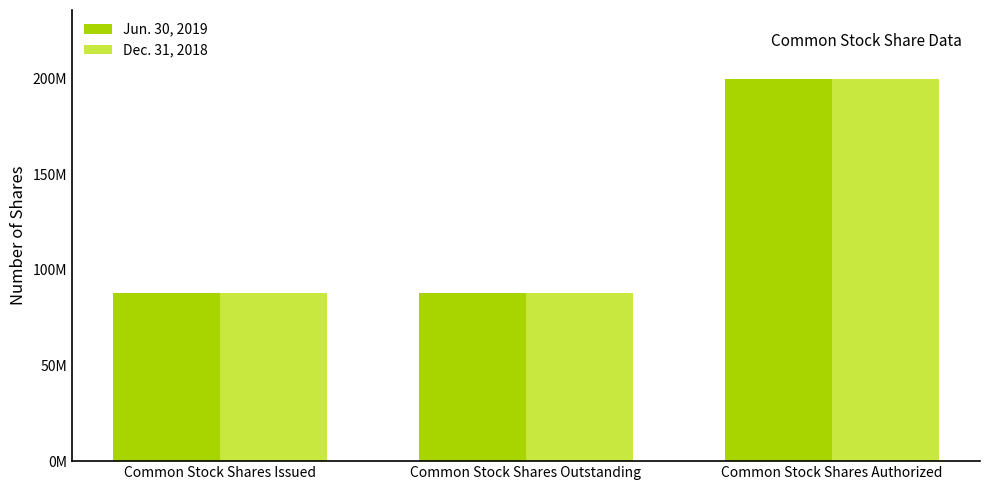

What is the label of the 2nd bar from the right?

Common Stock Shares Outstanding